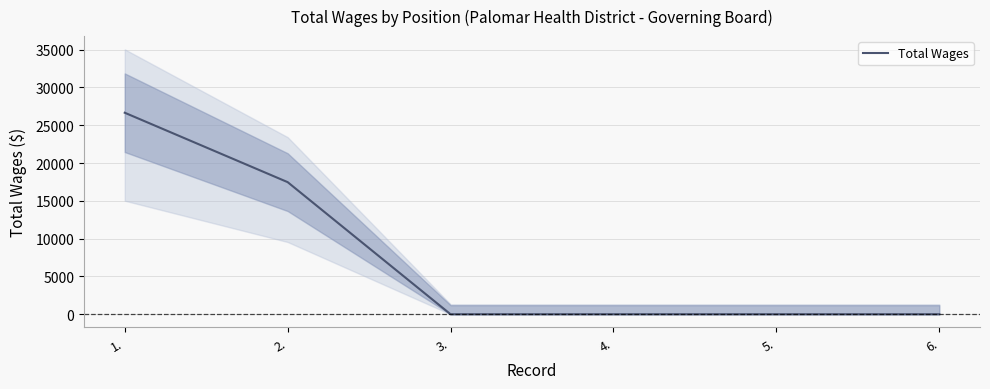

Is this an area chart (filled region under the line)?

No